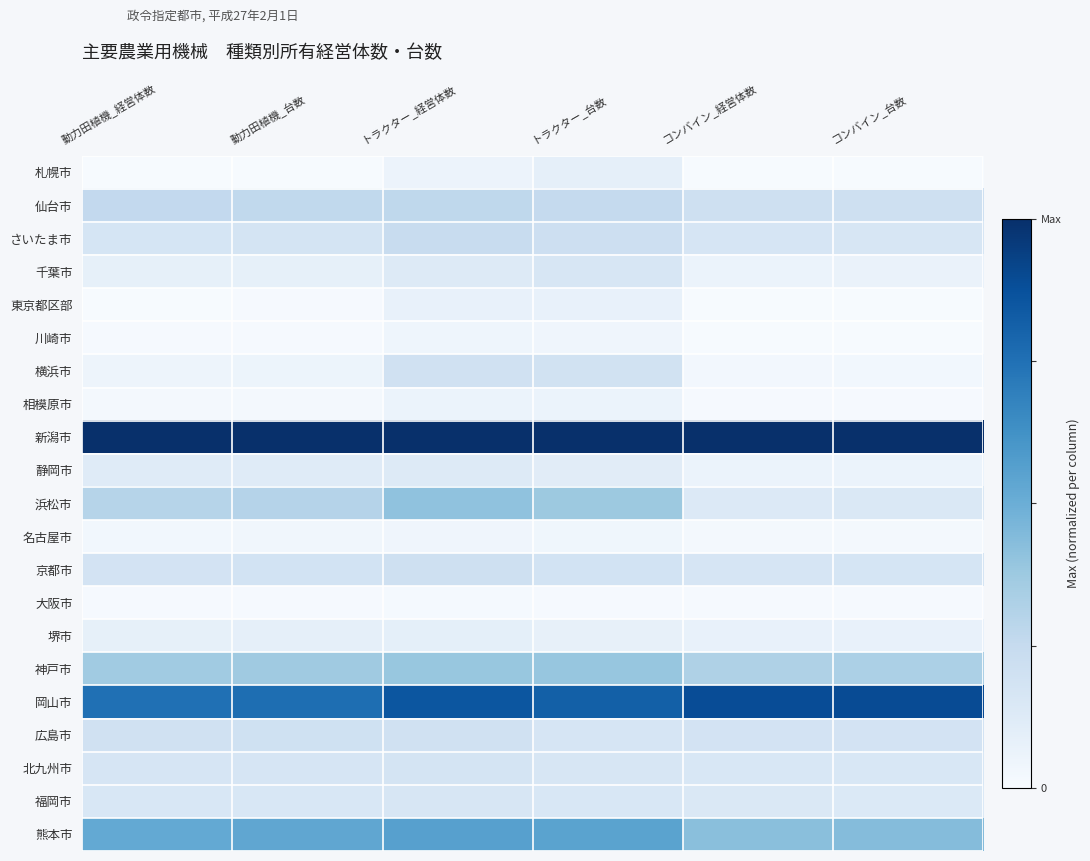

At which category is the sum across all series the highest?

トラクター_経営体数